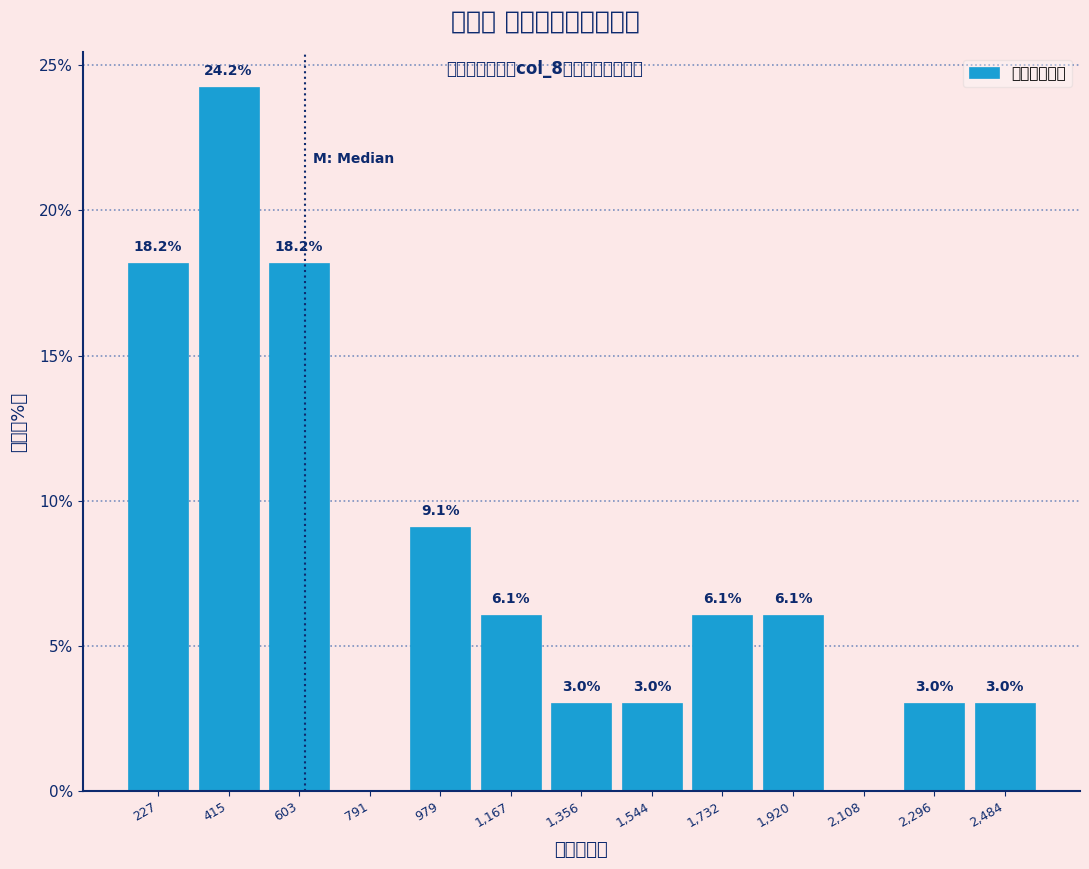

Over which range of the x-axis is the bar tallest?

320 to 500